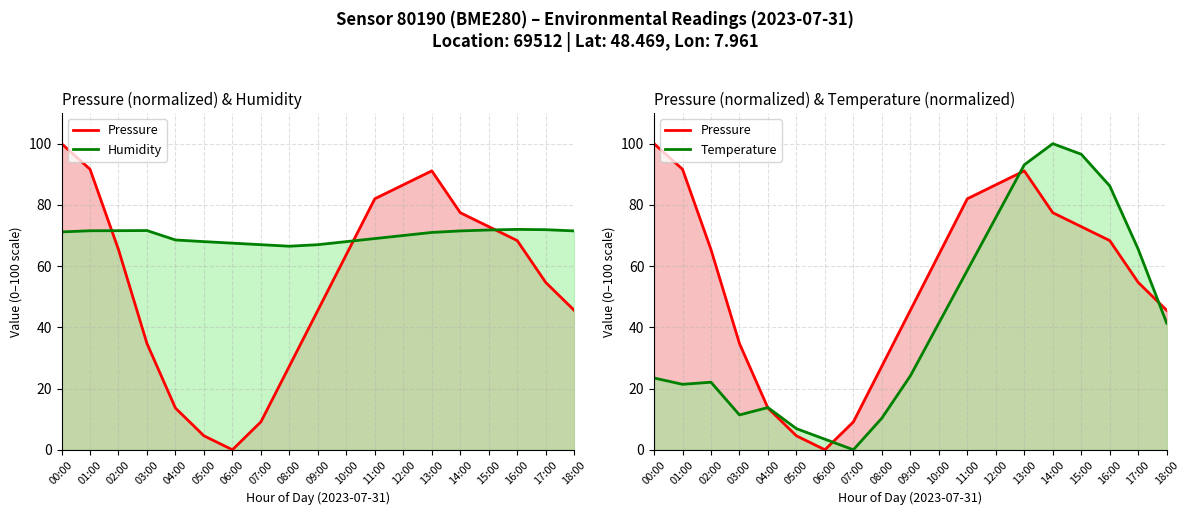

Which label corresponds to the largest value in the chart?

00:00